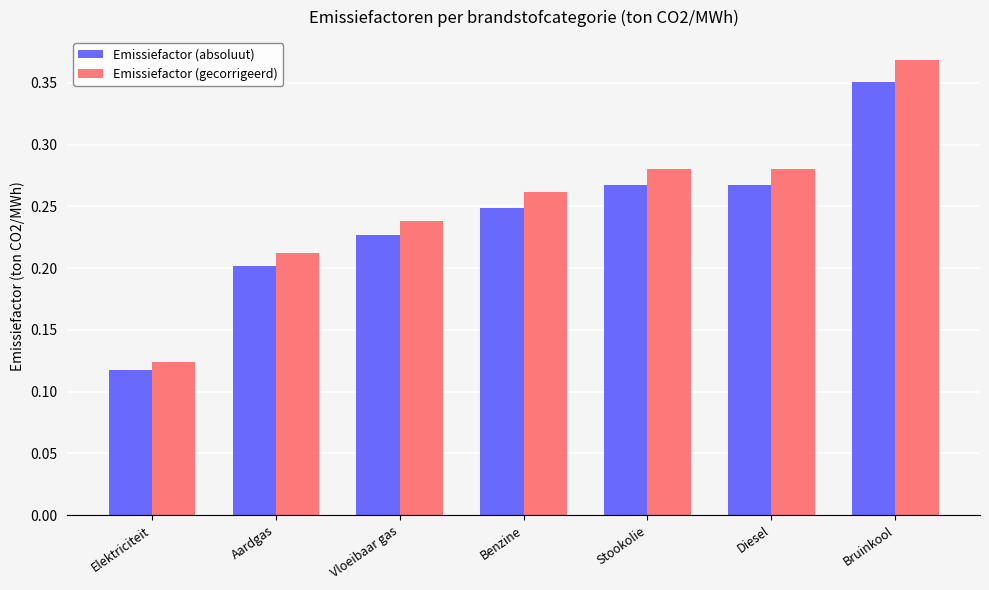

True or false: Emissiefactor (absoluut) has a value of 0.1 at Benzine.

False